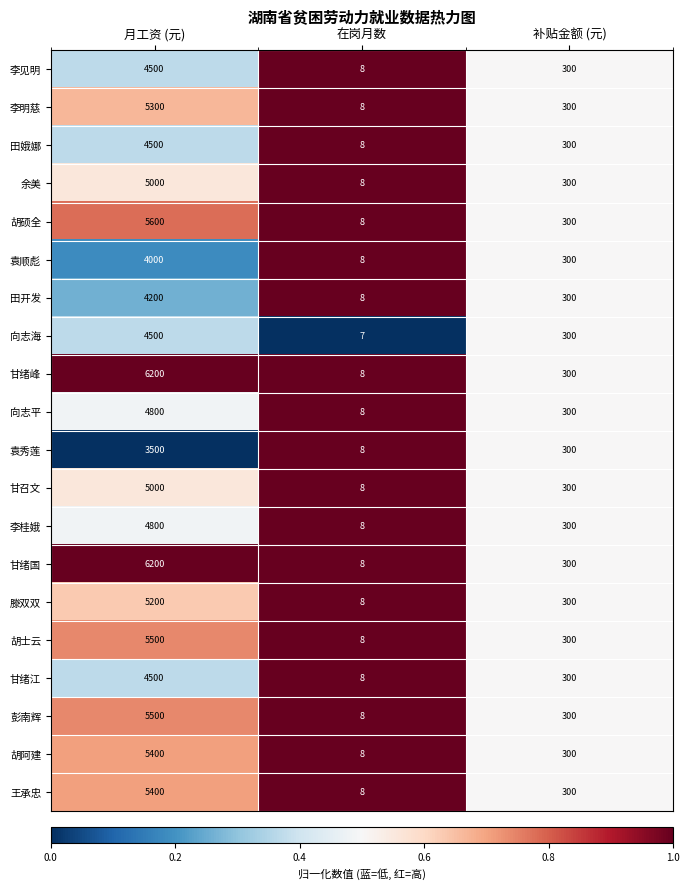

True or false: 田娥娜 has a value of 436 at 补贴金额 (元).

False